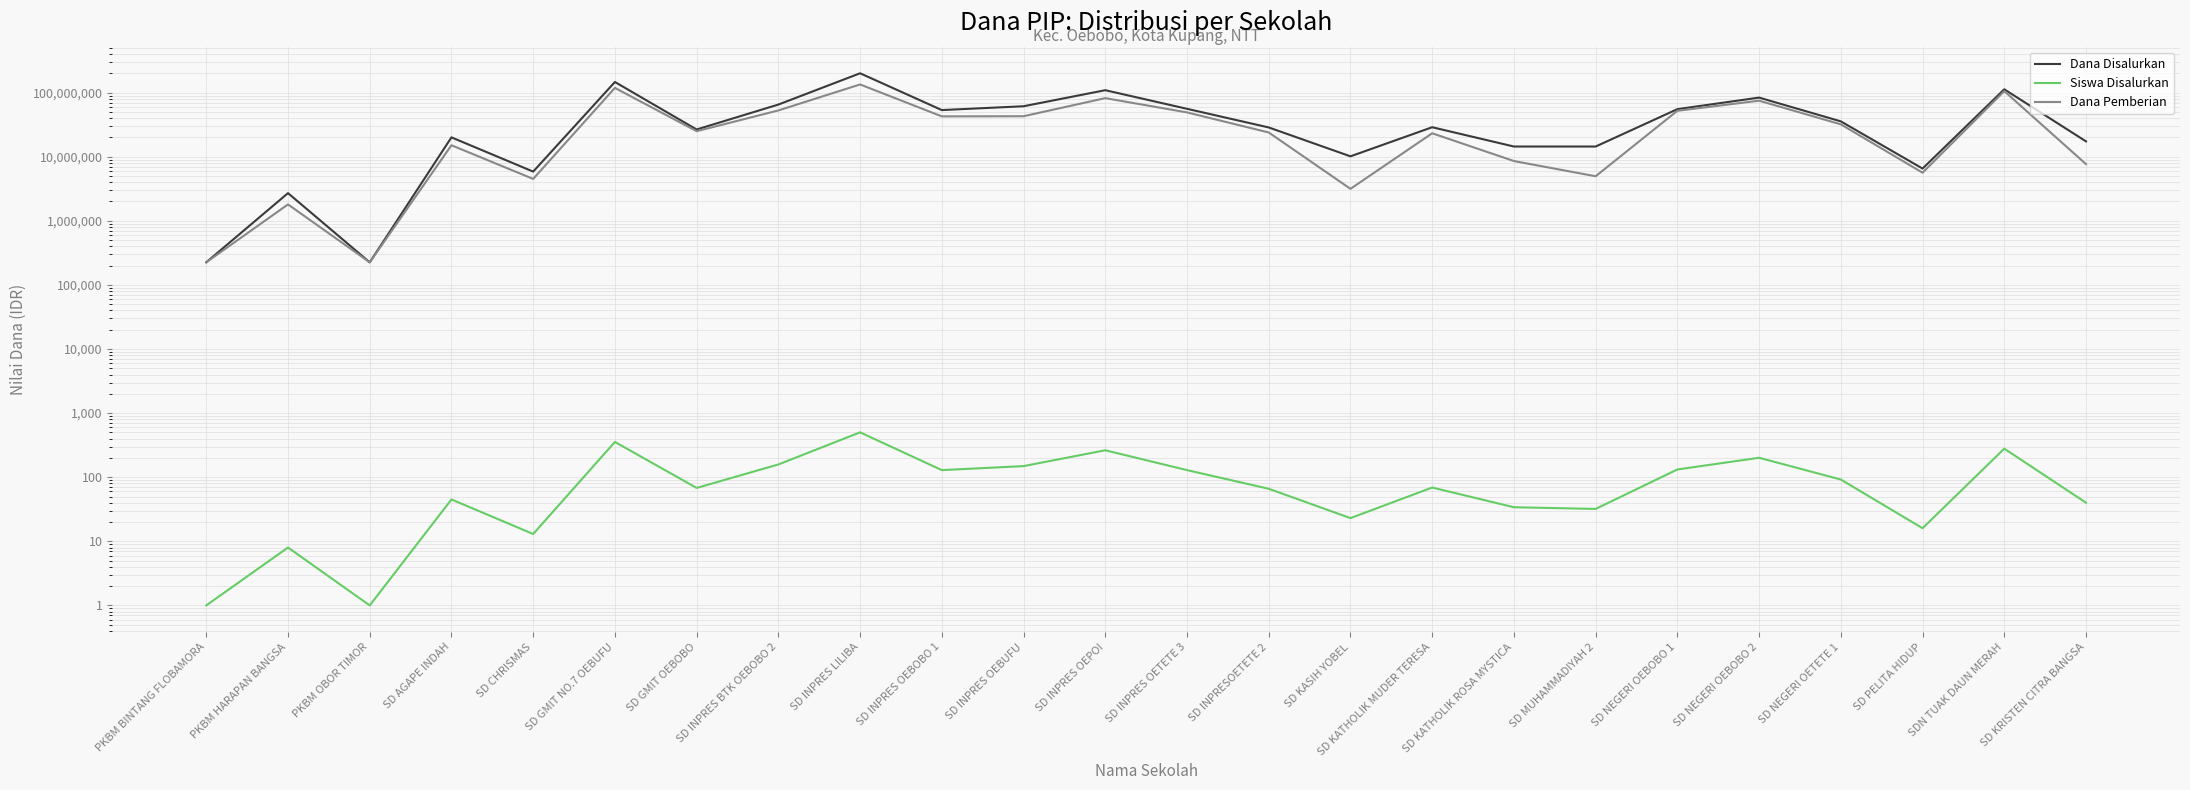

What is the total value across all series at PKBM BINTANG FLOBAMORA?

450001